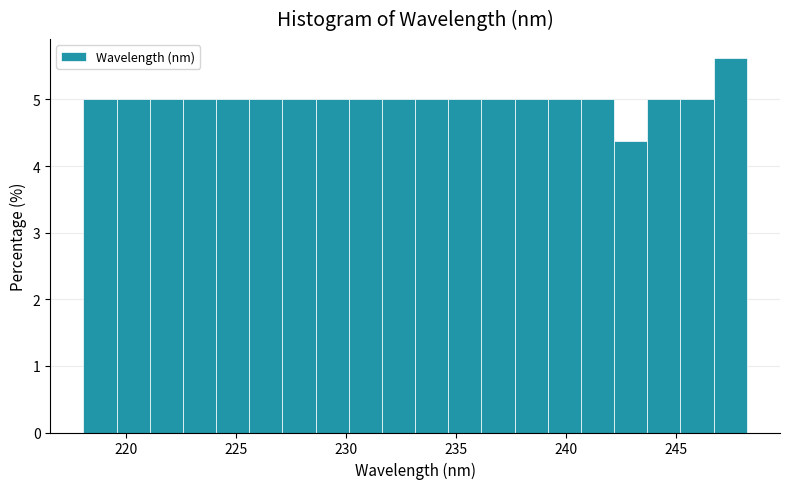

Around what value on the x-axis is the tallest bar? Give the approximate position of its centre, as read against the axis.

247.5